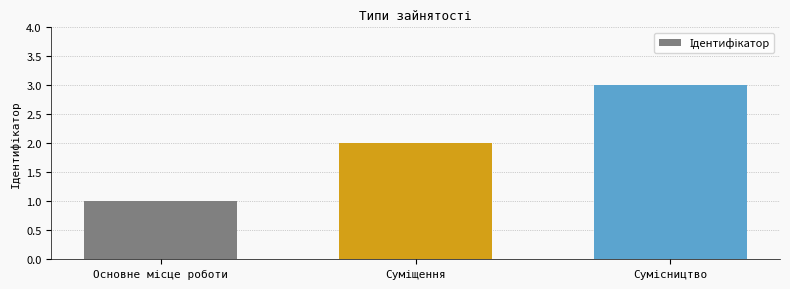

What is the sum of all values?

6